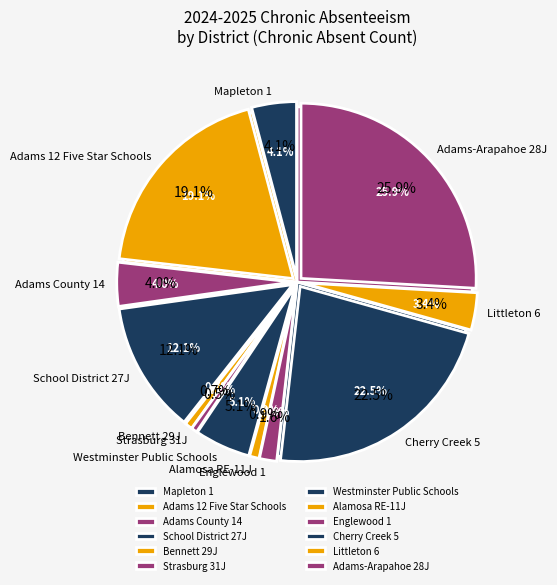

How much of the chart is everything except School District 27J?

87.9%